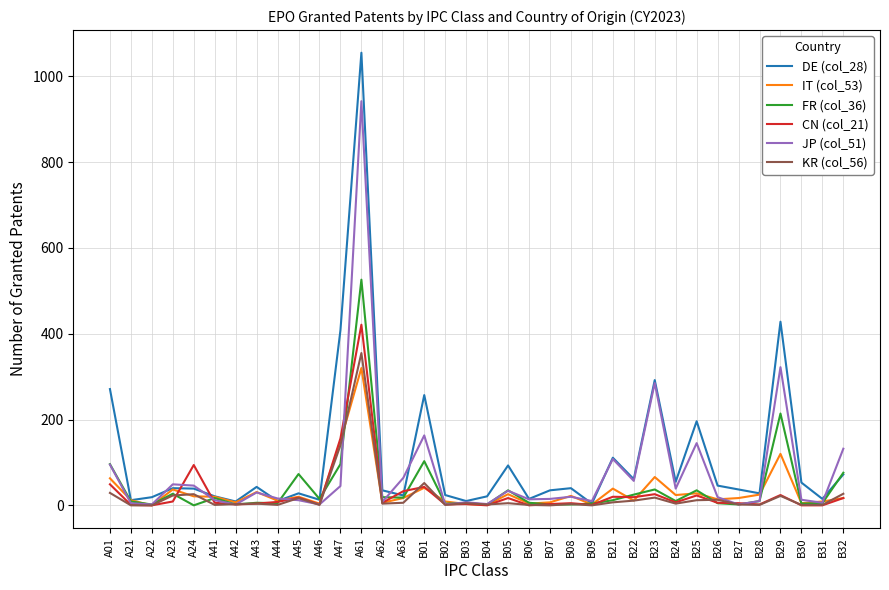

At which category does the chart reach its peak across all series?

A61